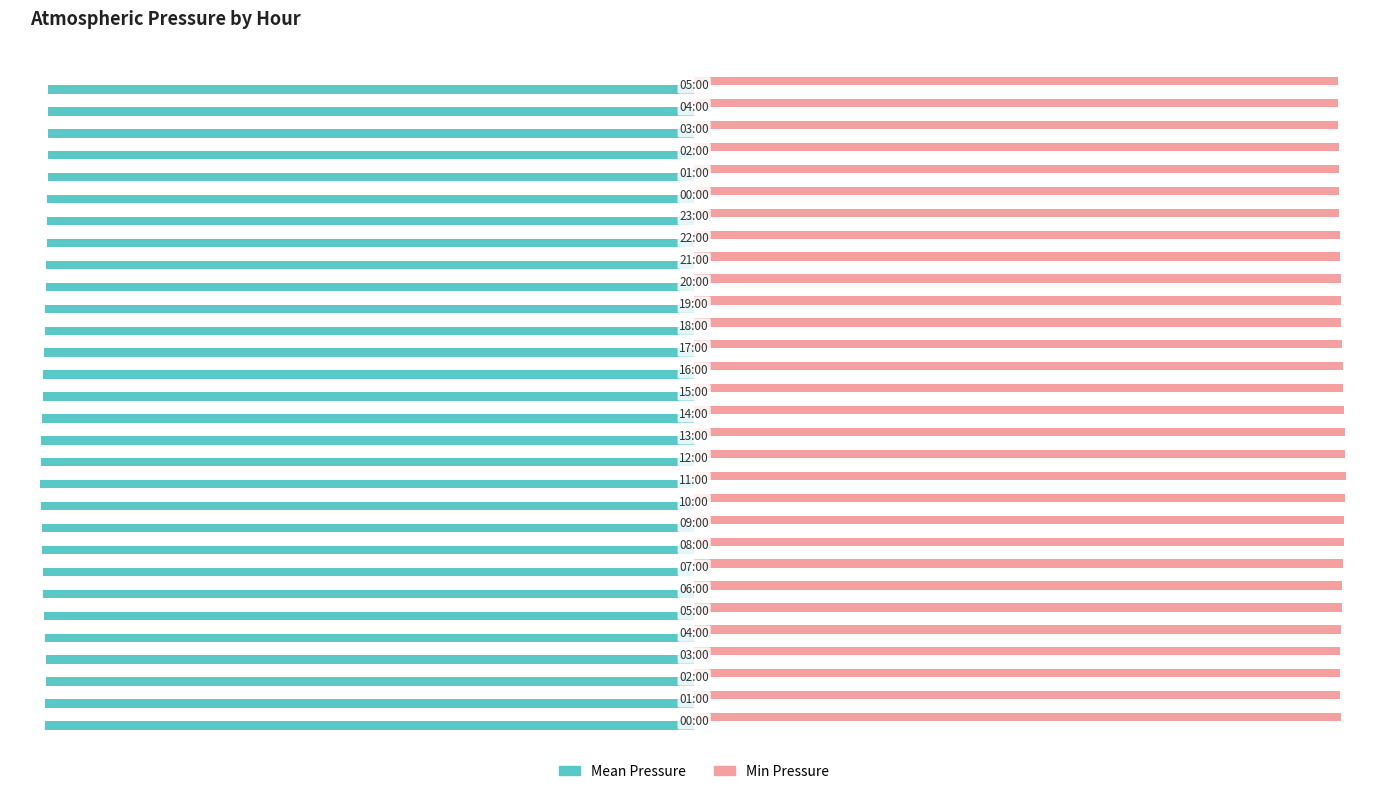

List the series in order of their overall mean, lowest first.

Mean Pressure, Min Pressure